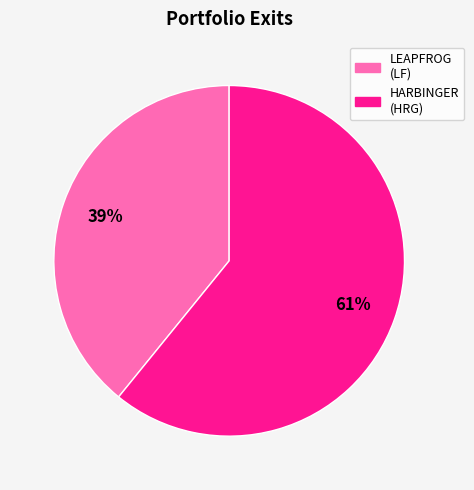

Does any single category account for the majority?

Yes